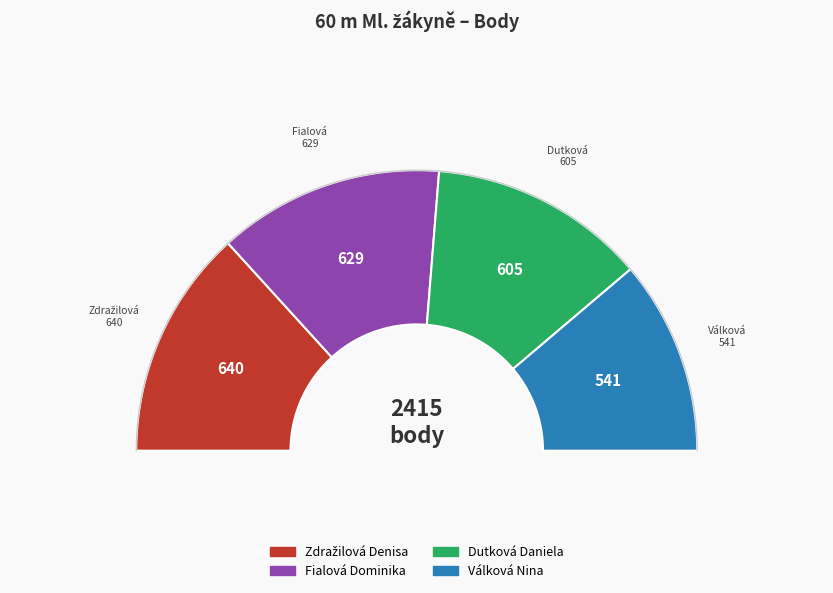

Which category has the smallest portion of the pie?

Válková Nina